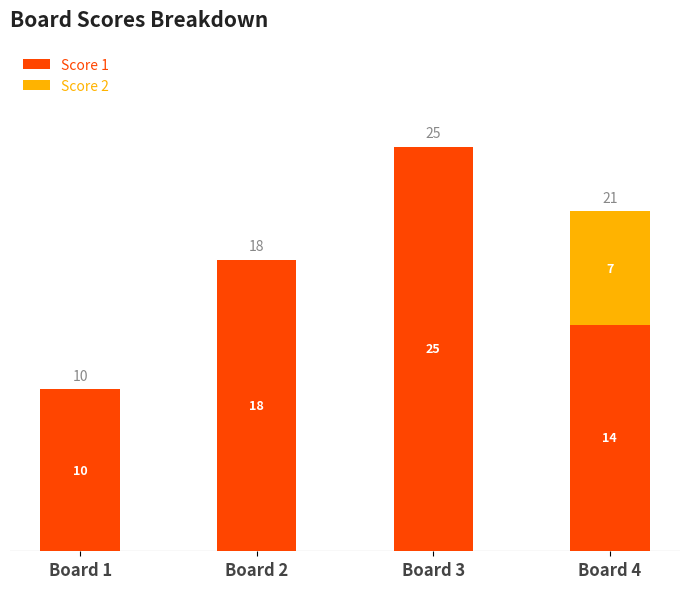

What is the total value across all series at Board 2?

18